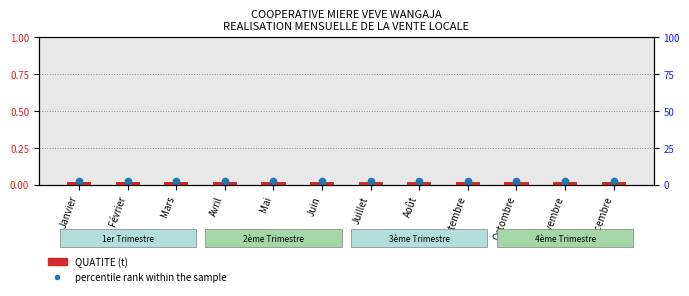

Which series contains the highest Y value?

percentile rank within the sample